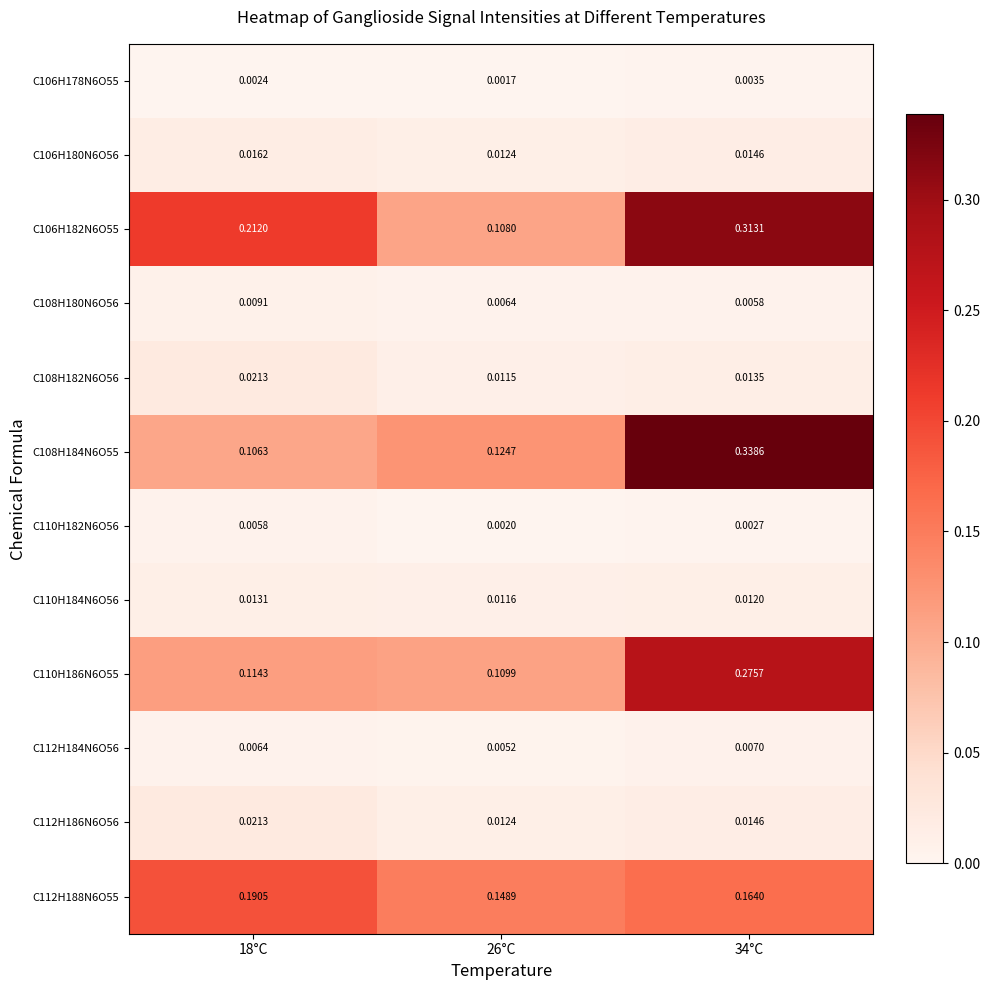

Is the value of C112H188N6O55 at 18°C greater than the value of C106H178N6O55 at 18°C?

Yes